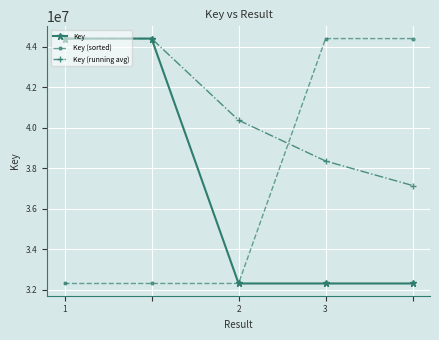

In Key, how many points are lower than both neighbors (excluding endpoints)?

1